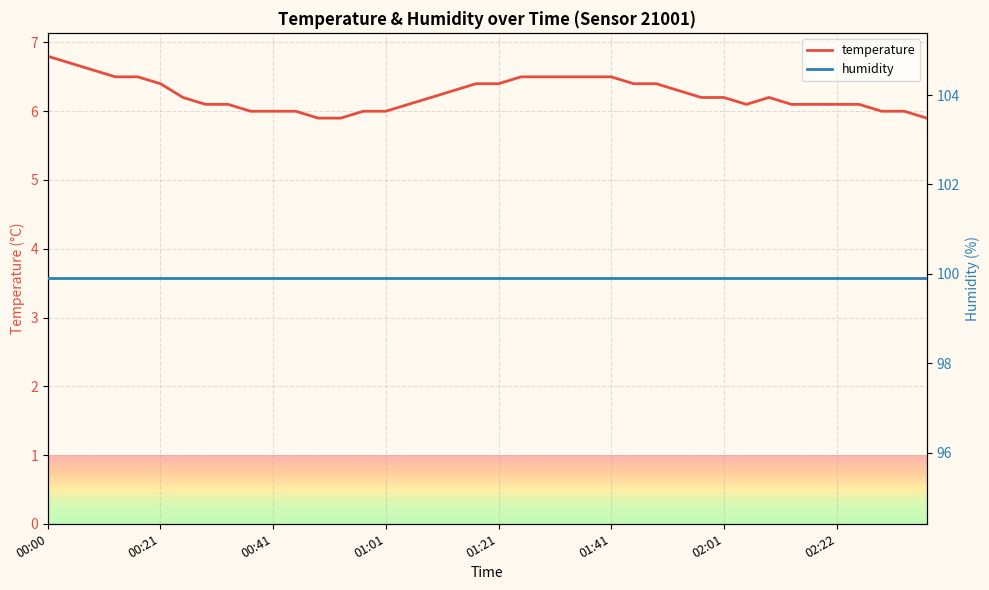

Which has a higher value, 11 or 23?

23